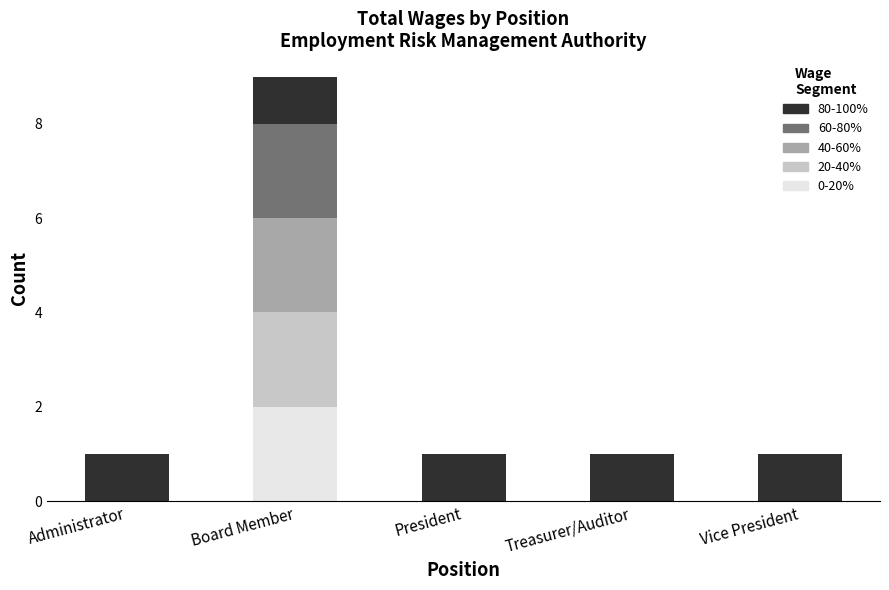

At which category is the sum across all series the highest?

Board Member